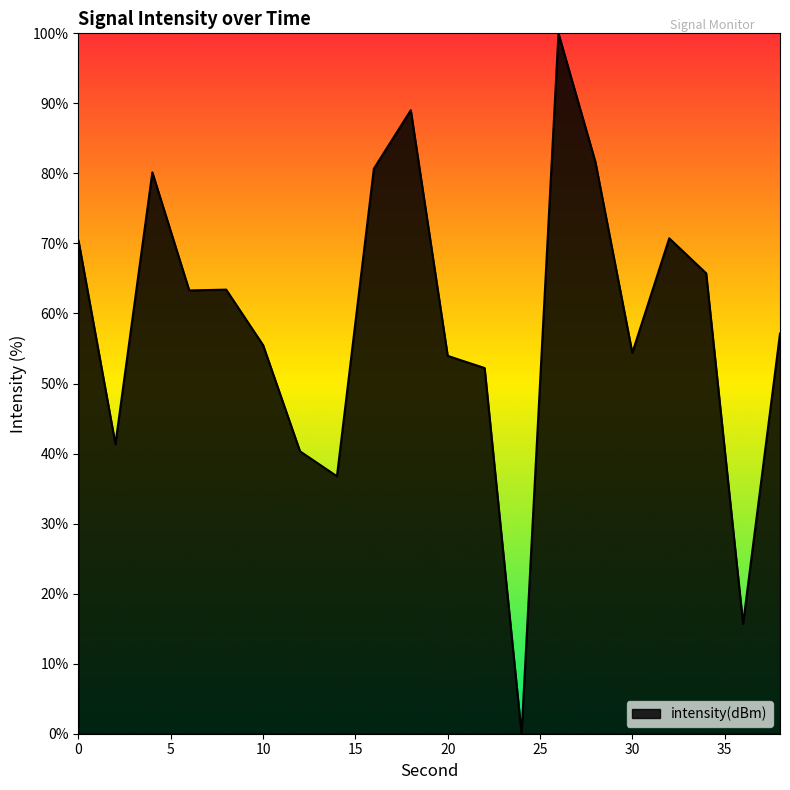

Reading left to right, extract all data points from this chart.

0=70.4	2=41.4	4=80.2	6=63.3	8=63.4	10=55.5	12=40.3	14=36.8	16=80.7	18=89.0	20=53.9	22=52.2	24=0.0	26=100.0	28=81.6	30=54.4	32=70.7	34=65.7	36=15.7	38=57.1